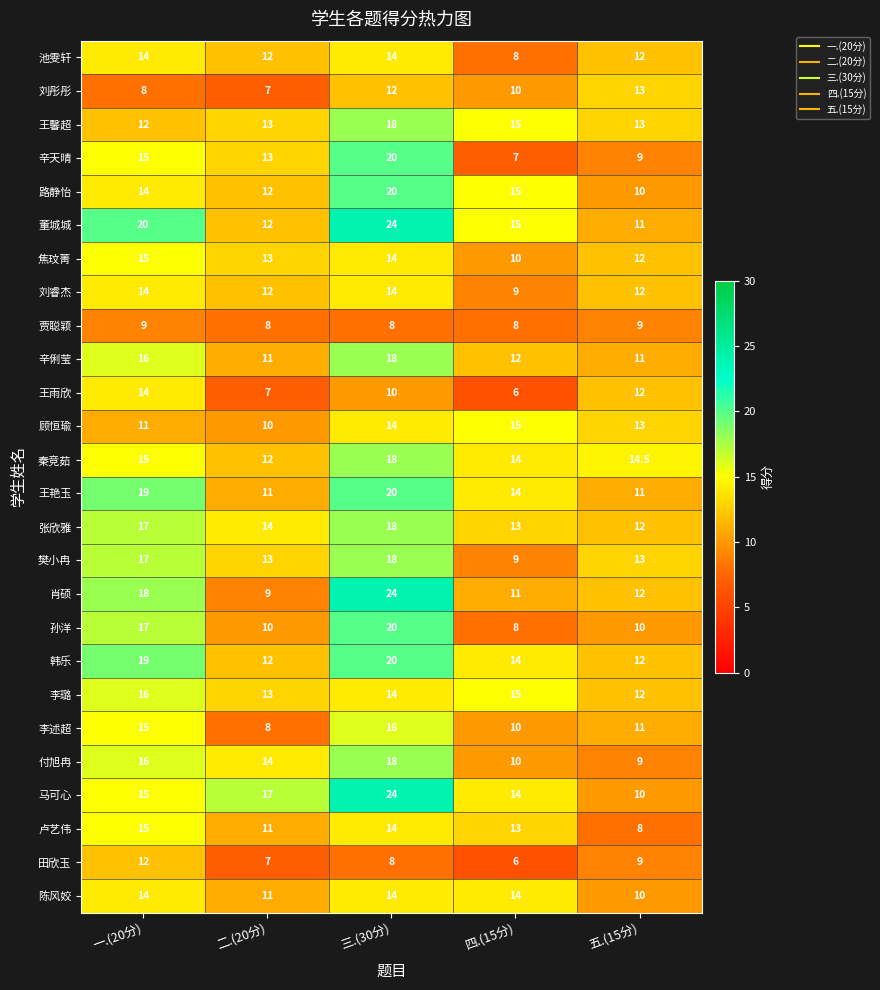

Which series has the largest total across all categories?

董城城